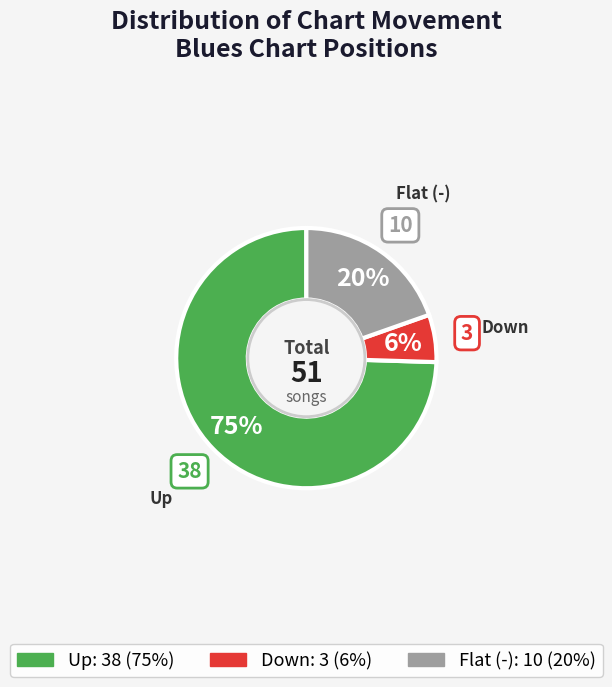

Is there a majority slice in this chart?

Yes